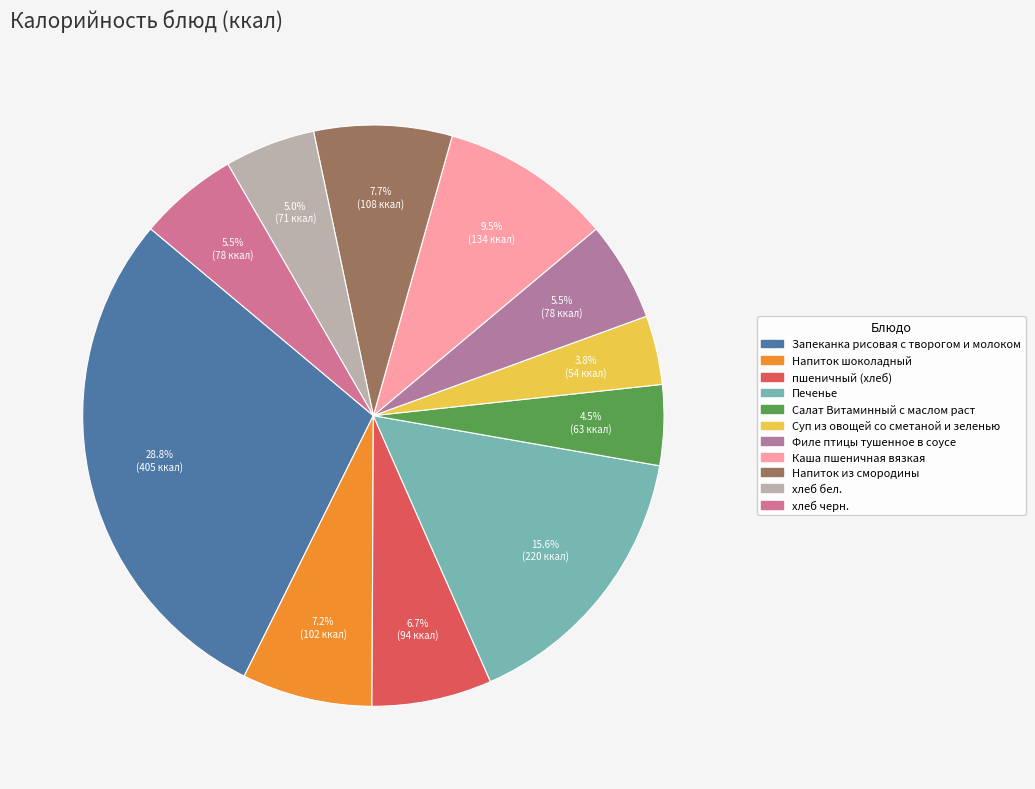

True or false: Запеканка рисовая с творогом и молоком accounts for 35% of the total.

False